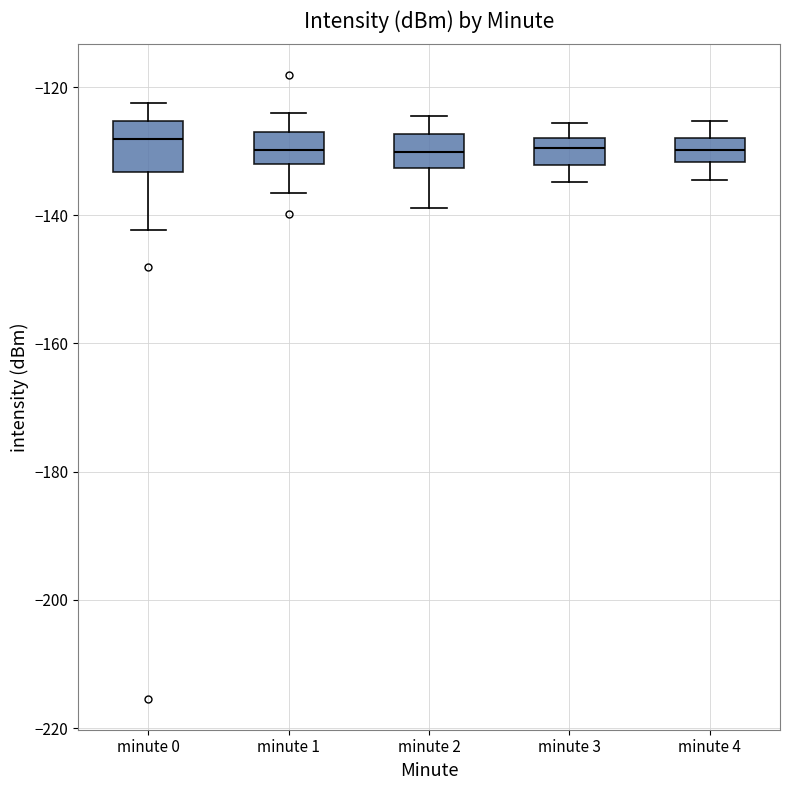

Reading left to right, transcribe this box plot: for each box, give where its median line is, the range the box spans, and where its two whiskers end, as read against the y-axis. The values are not printed on the chart, so give them approximately, as read against the axis.

minute 0: median -128, box -134 to -126, whiskers -142 to -122
minute 1: median -130, box -132 to -128, whiskers -136 to -124
minute 2: median -130, box -132 to -128, whiskers -138 to -124
minute 3: median -130, box -132 to -128, whiskers -134 to -126
minute 4: median -130, box -132 to -128, whiskers -134 to -126